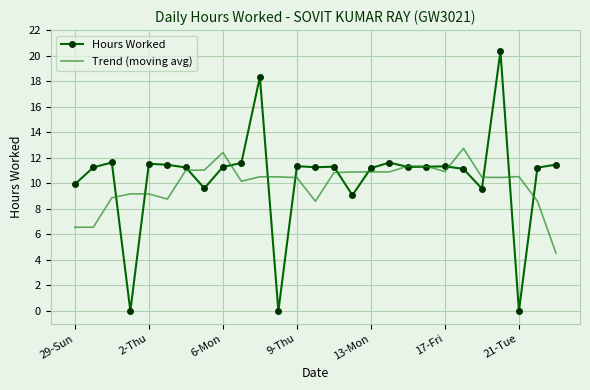

What is the highest value of the Trend (moving avg) series?

12.7